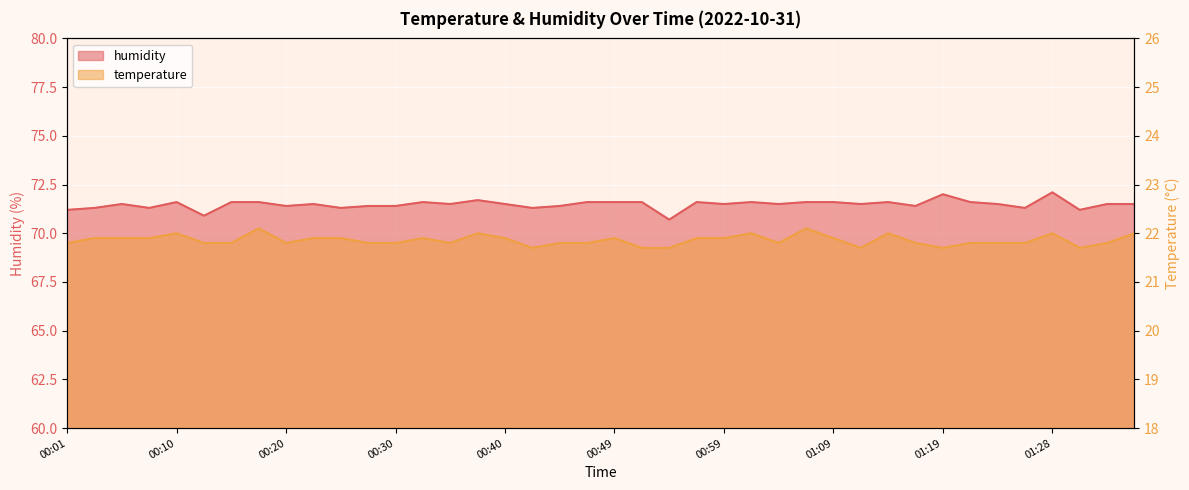

List the labels in order of temperature value, largest first.

00:18, 01:06, 00:10, 00:37, 01:02, 01:14, 01:28, 01:36, 00:03, 00:06, 00:08, 00:23, 00:25, 00:32, 00:40, 00:49, 00:57, 00:59, 01:09, 00:01, 00:13, 00:15, 00:20, 00:28, 00:30, 00:35, 00:45, 00:47, 01:04, 01:16, 01:21, 01:23, 01:26, 01:33, 00:42, 00:52, 00:54, 01:11, 01:19, 01:31